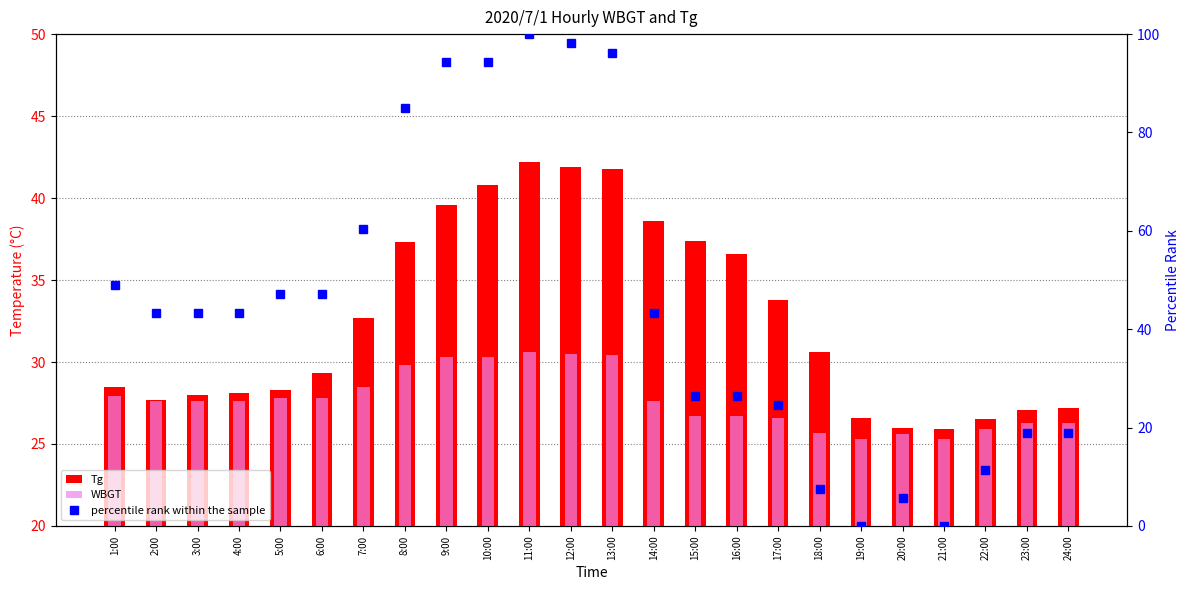

Does the chart contain stacked bars?

No